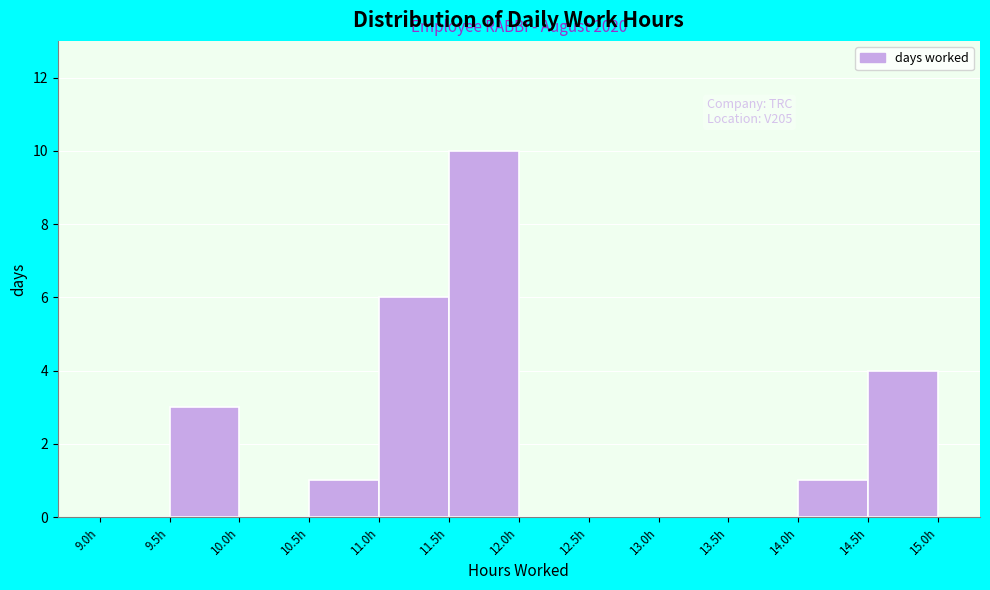

Which range on the x-axis has the tallest bar?

11.5 to 12.0